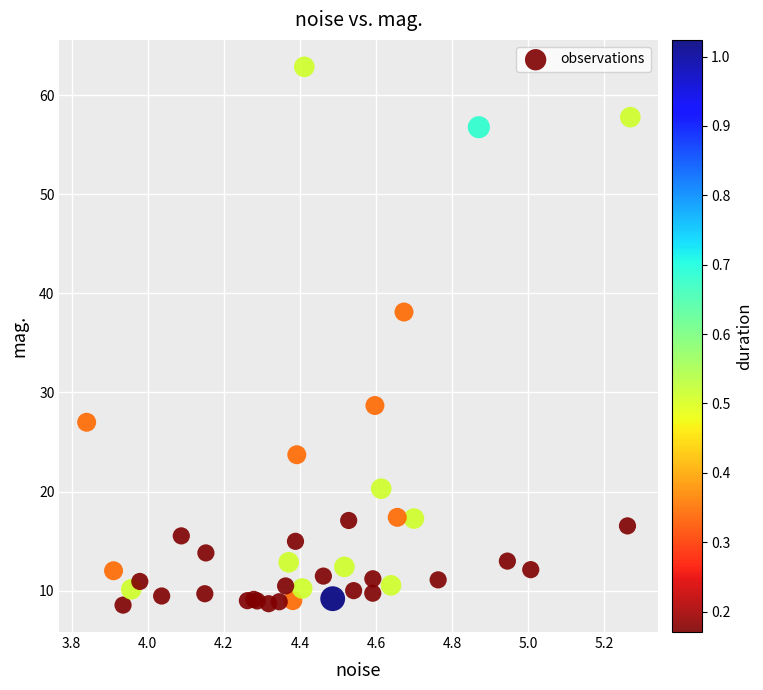

What Y value in the scatter plot is closest to 35?

38.1